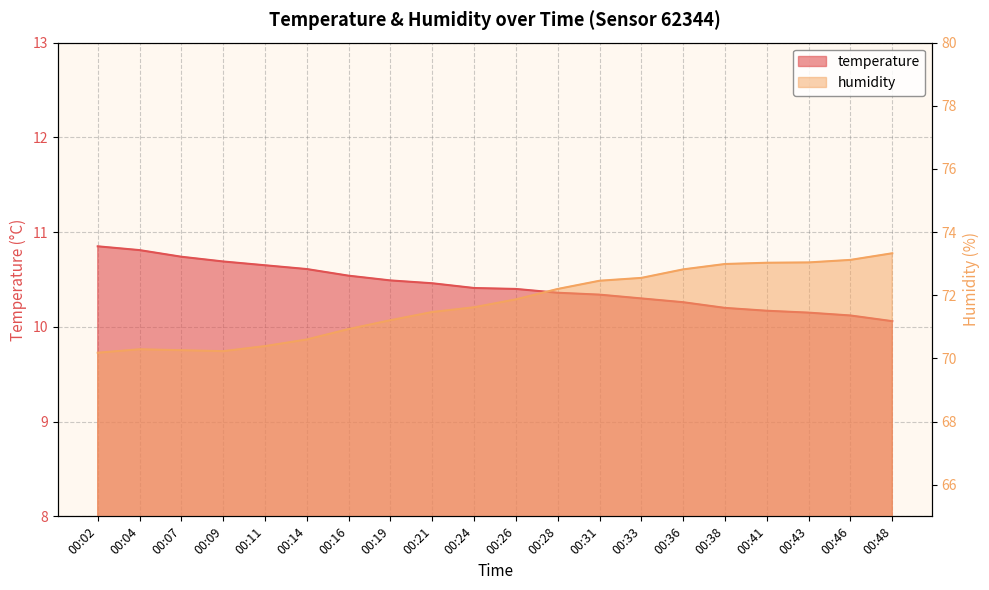

What is the sum of all temperature values?

208.6